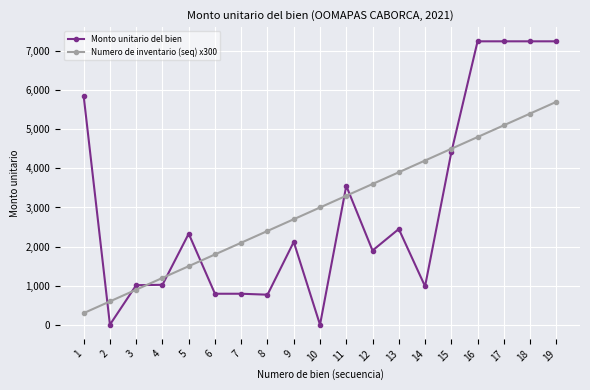

What is the total value across all series at 9?

4820.0